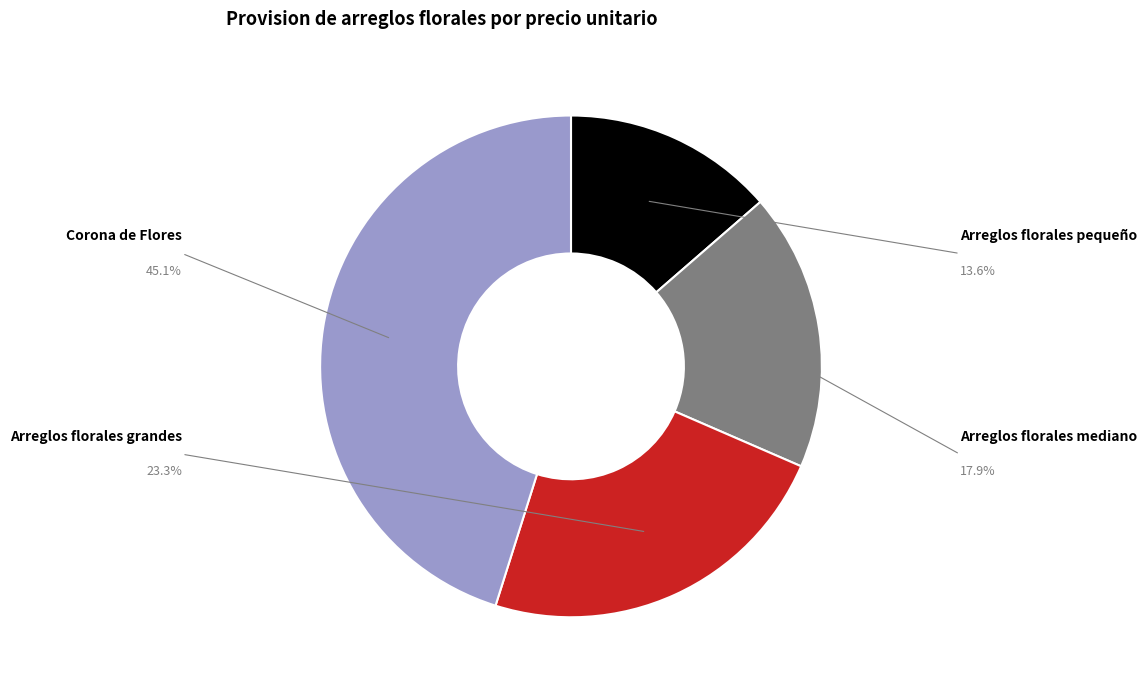

To the nearest percent, what portion does Arreglos florales pequeño represent?

14%